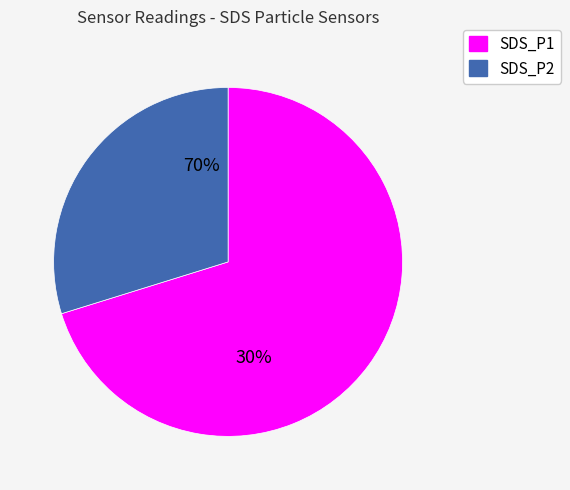

Is it true that 2 is 23% of the pie?

False